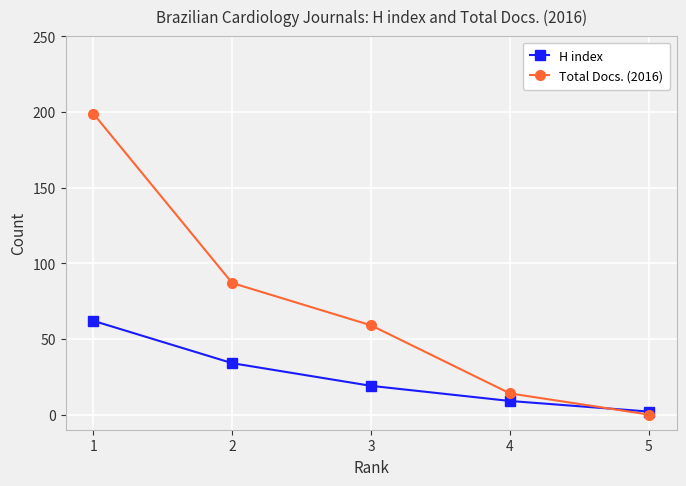

Where is Total Docs. (2016) nearest to the value 99?

2